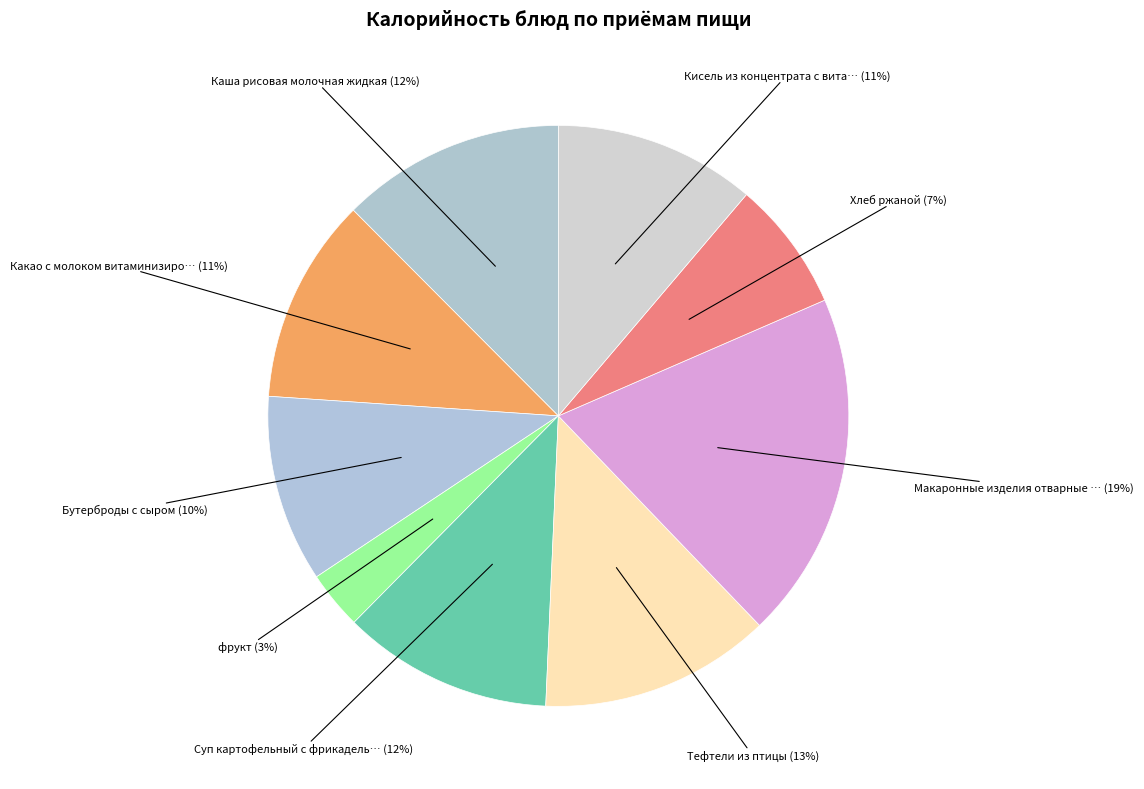

How many slices are in this pie chart?

9